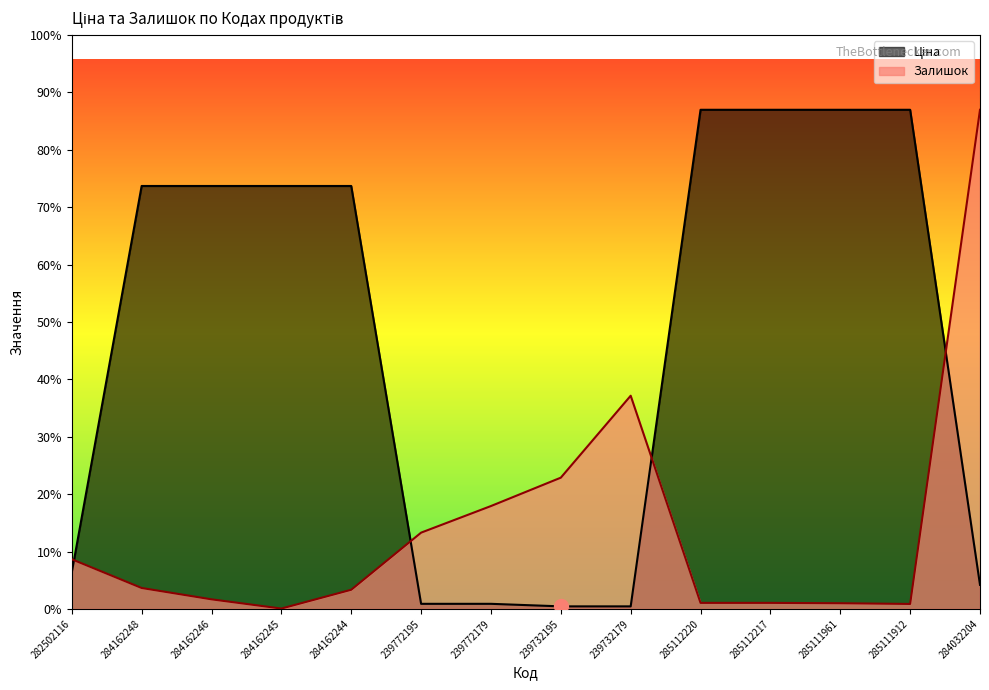

At which category is the sum across all series the highest?

284032204